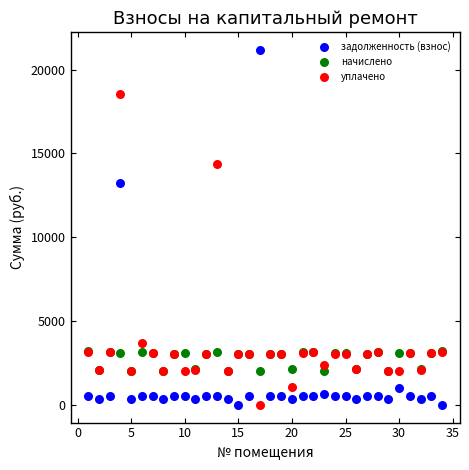

In the задолженность (взнос) series, what Y value is closest to 10579?

13207.6